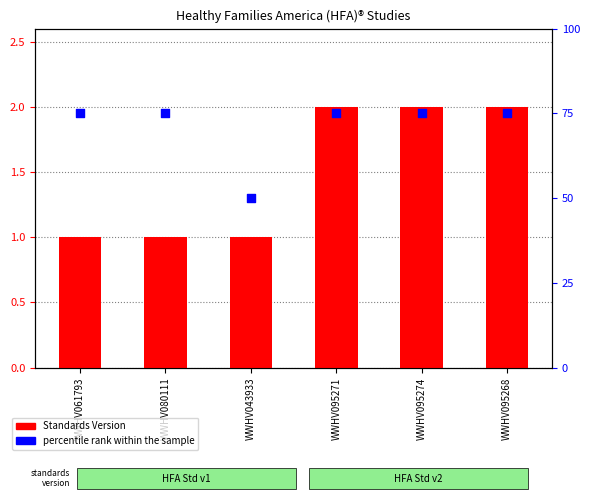

Which series contains the lowest Y value?

Standards Version